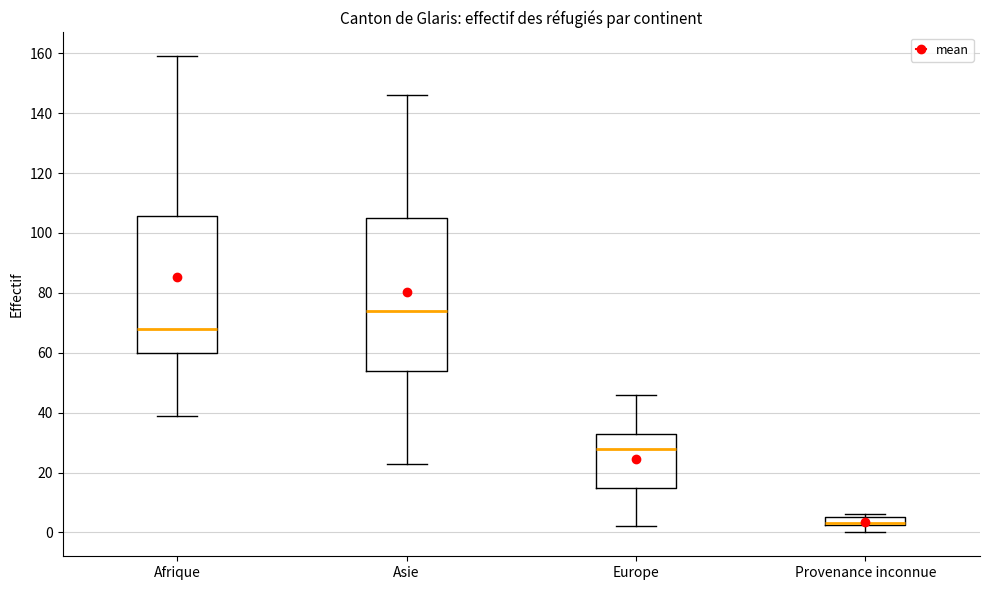

Where is the upper edge of the box for Afrique on the y-axis? The values are not printed on the chart, so give them approximately, as read against the axis.

106